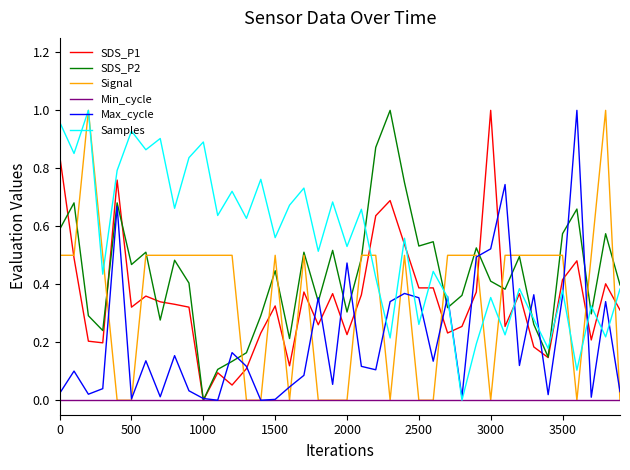

How many lines are shown in the chart?

6